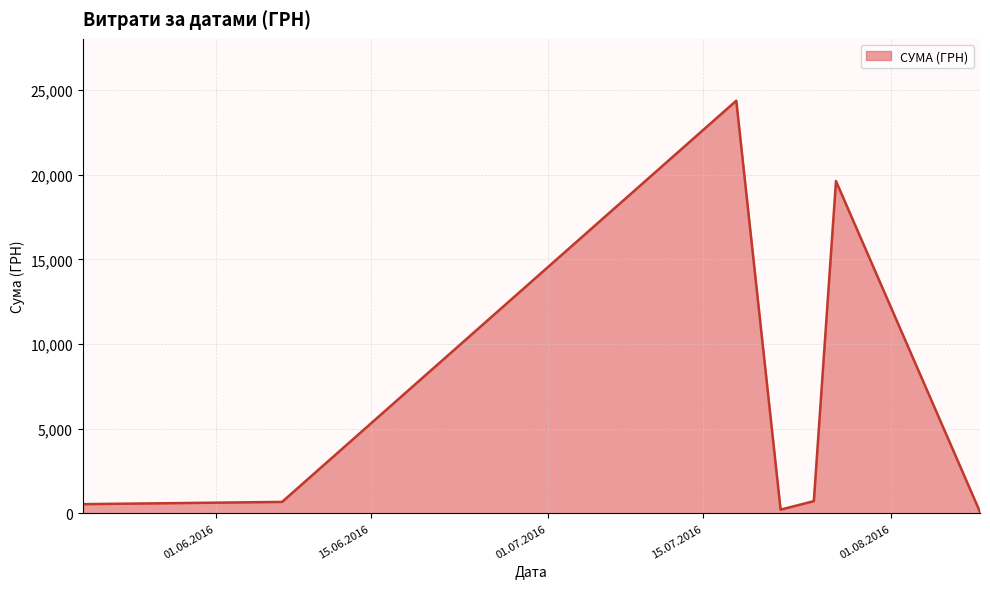

True or false: there are more than 1 points higher than both neighbors.

True